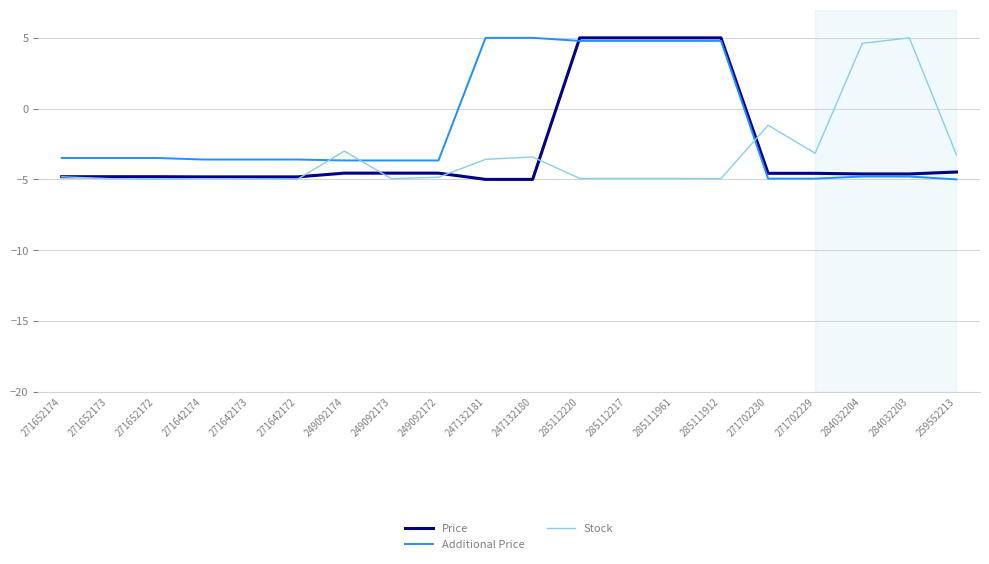

What is the average value of the Additional Price series?

-1.4